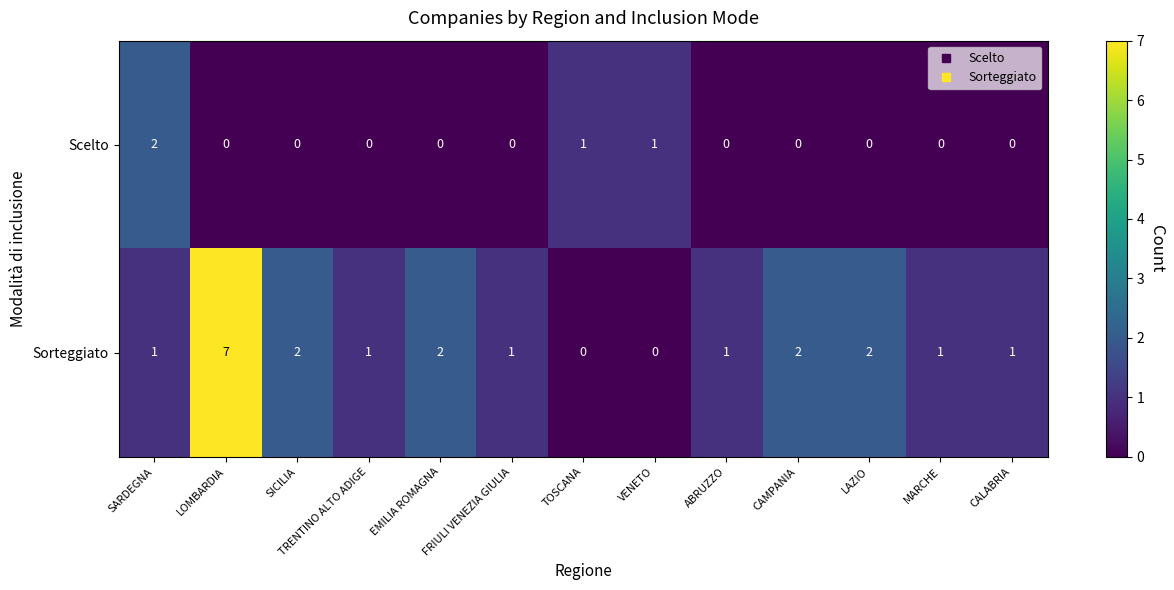

Rank the series by their maximum value, from lowest to highest.

Scelto, Sorteggiato